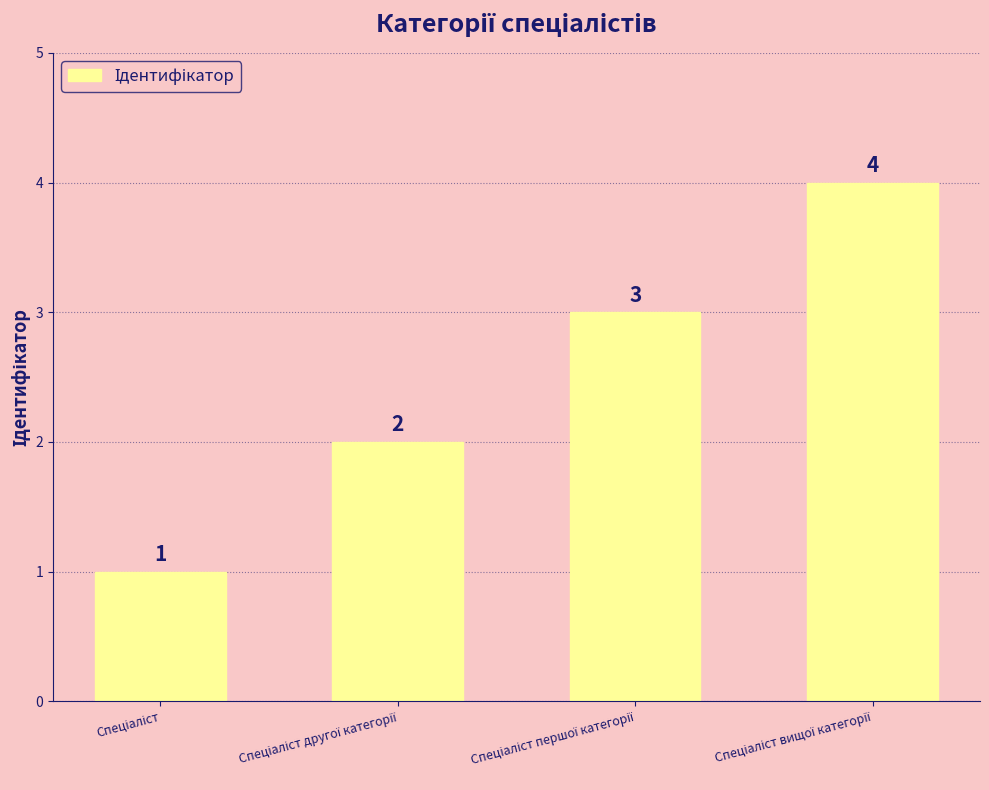

What is the value of the 2nd bar from the left?

2